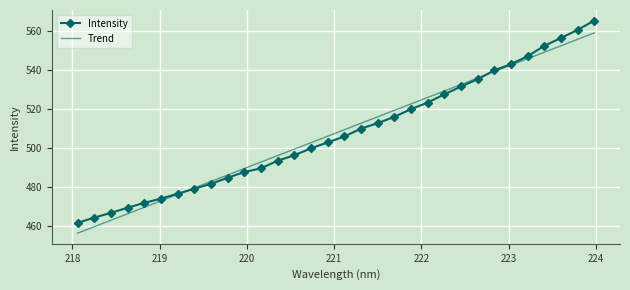

Which series has the largest range (max minus min)?

Intensity